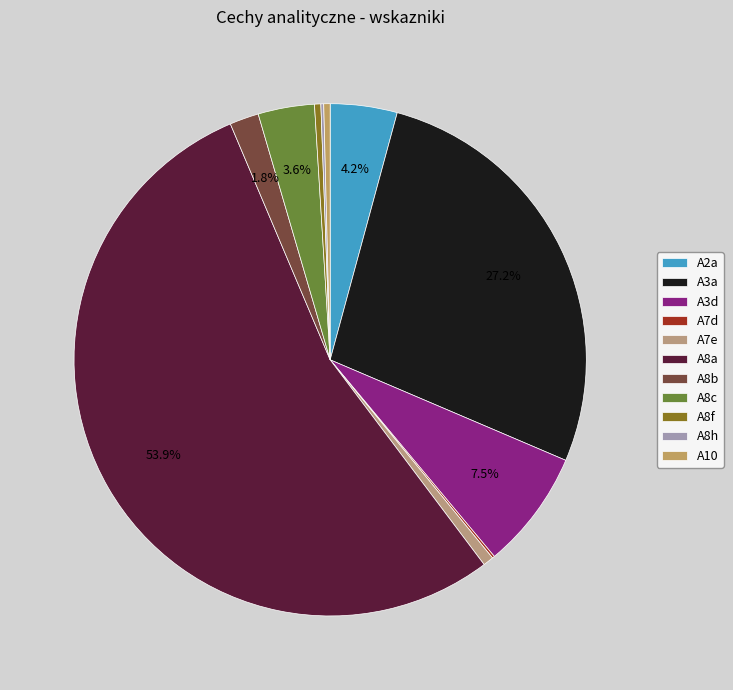

Which slice represents more than half of the pie?

A8a